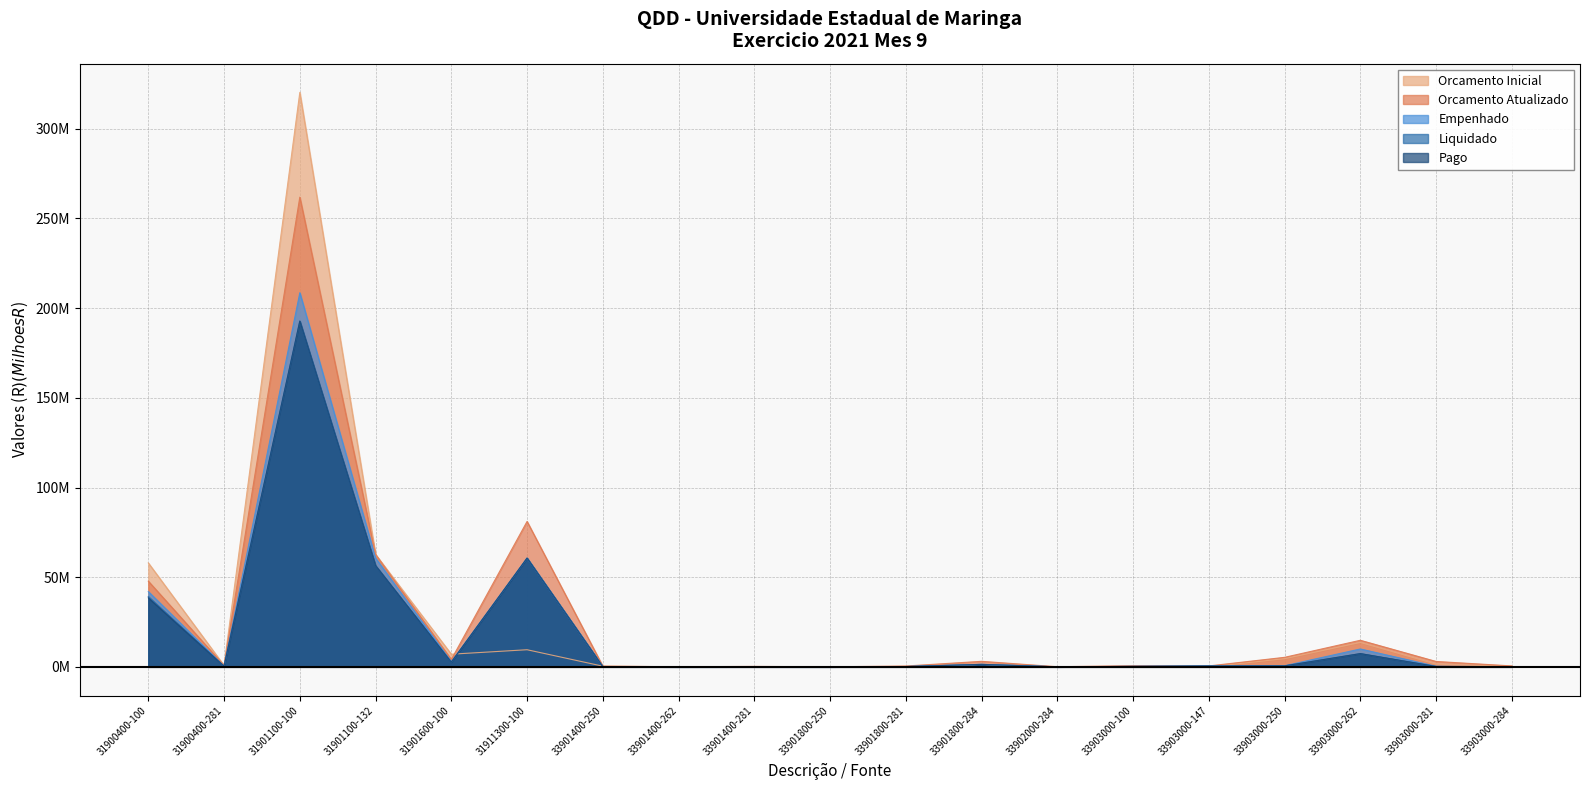

Where do Empenhado and Orcamento Inicial first cross each other?

31901600-100 and 31911300-100